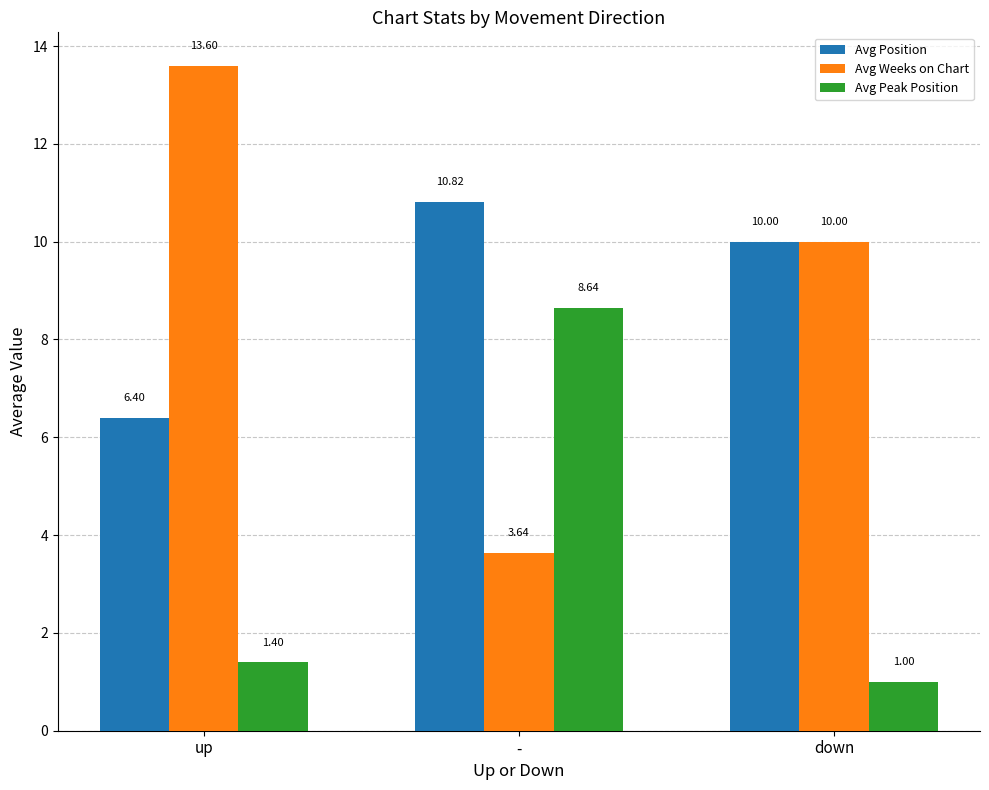

What is the value of the Avg Position bar at the 1st from the left?

6.4